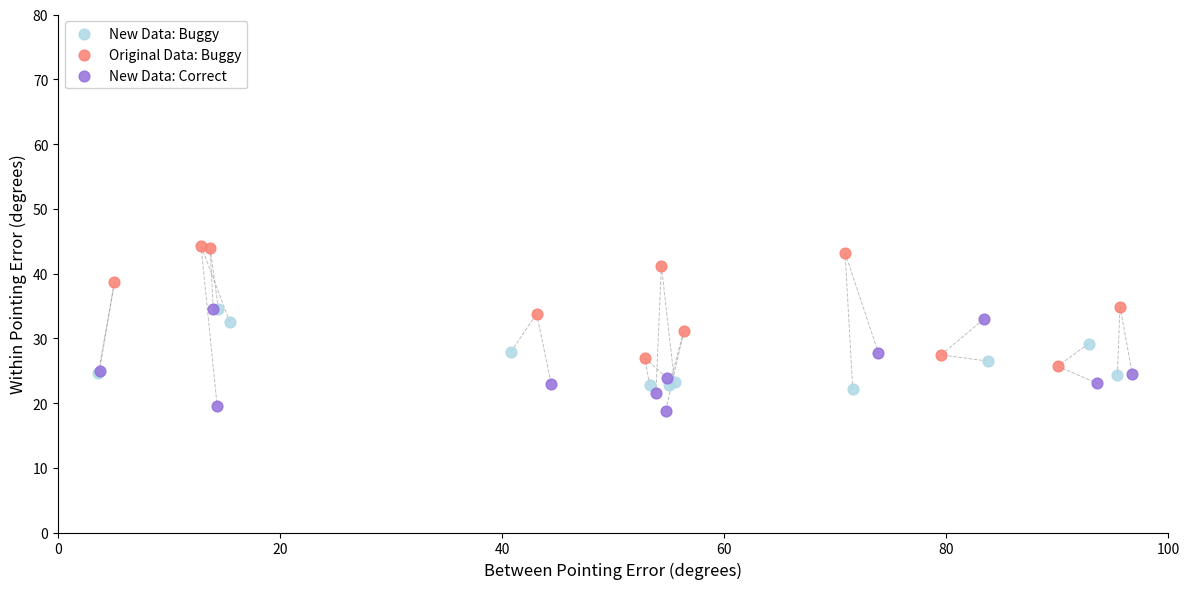

Which series has the largest Y range (max minus min)?

Original Data: Buggy